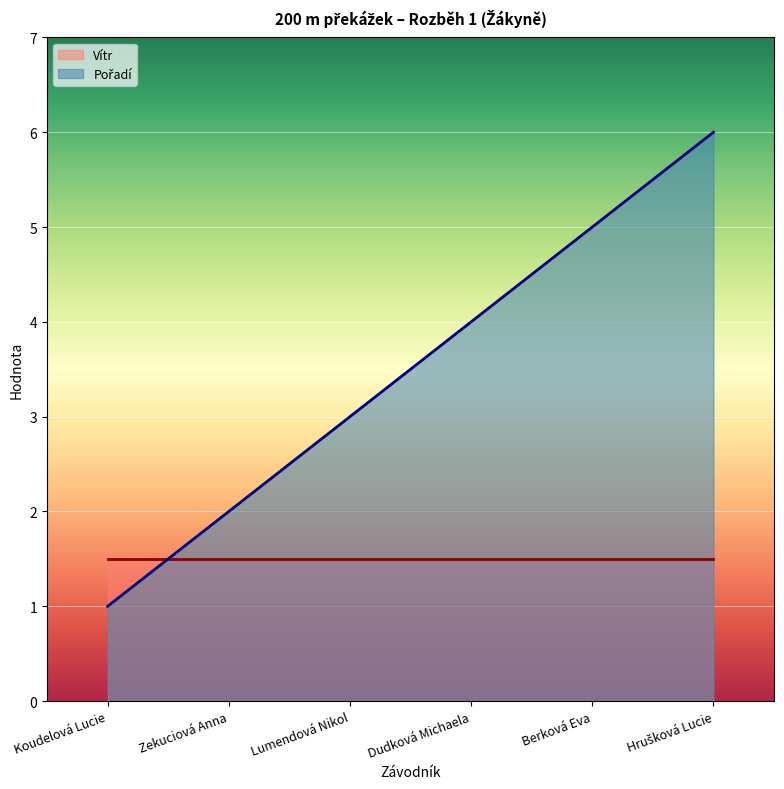

Is it true that the value at Lumendová Nikol is 3?

True